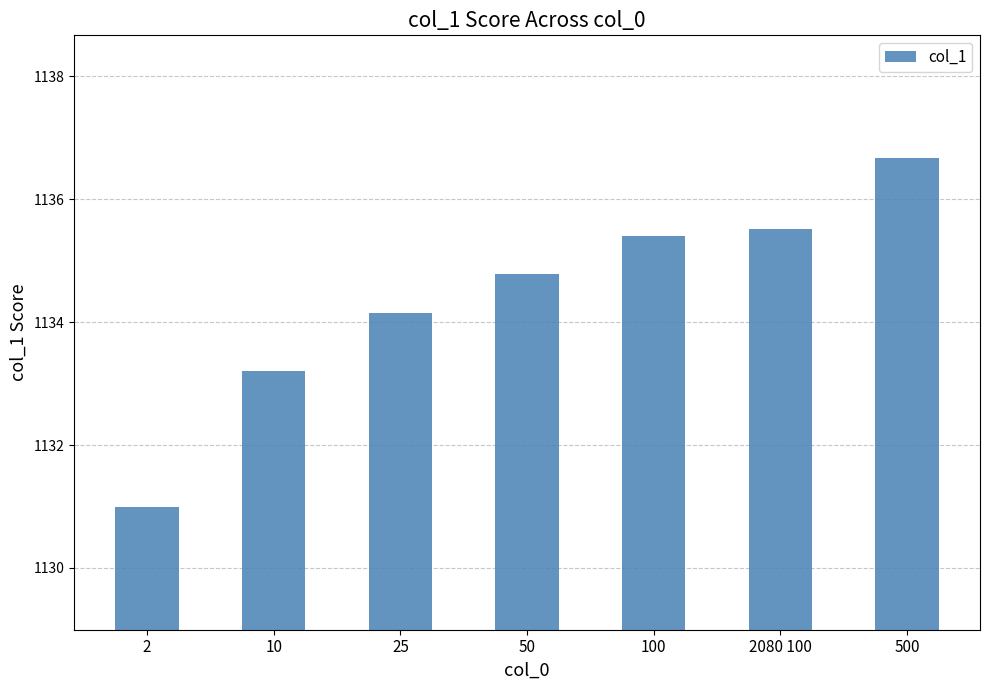

What is the maximum value shown in the chart?

1136.7